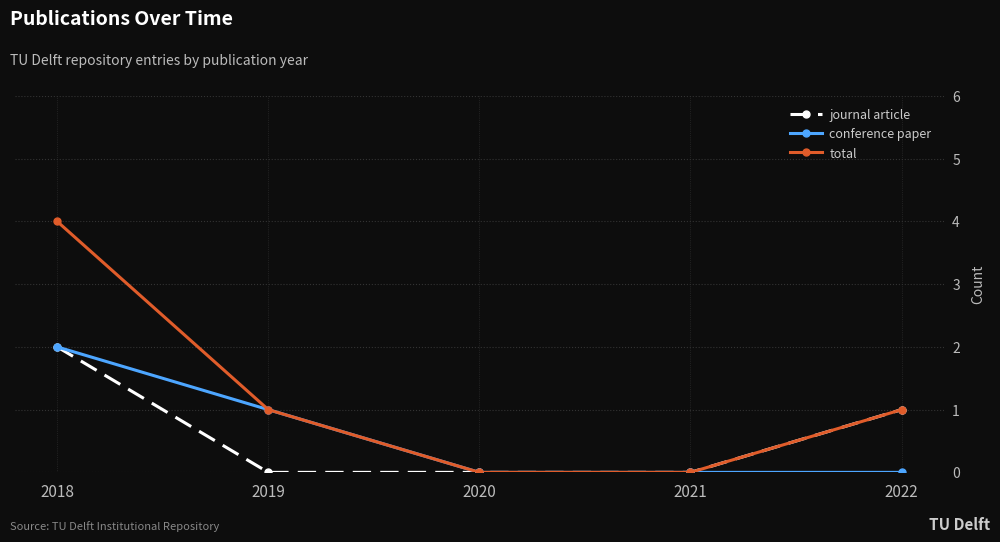

How many data points does each series have?

5